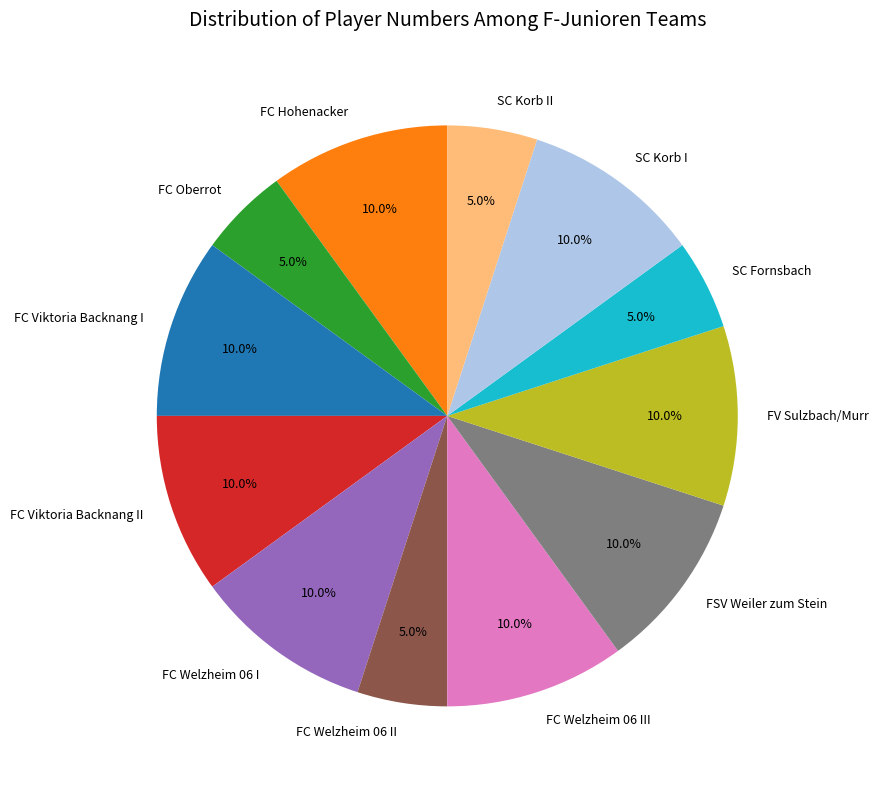

To the nearest percent, what is the difference between the largest and smallest slice percentages?

5%